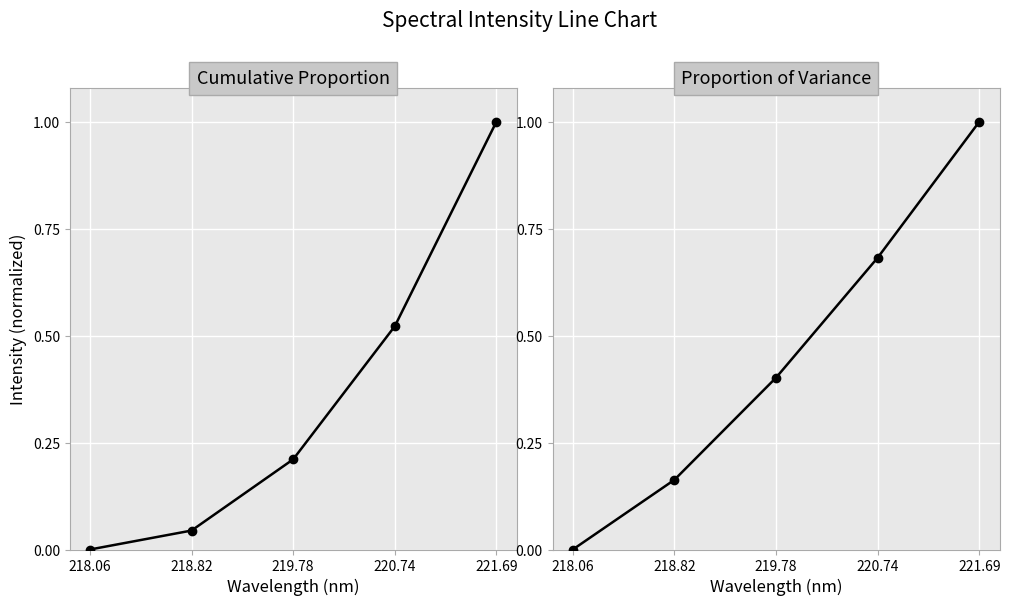

What is the difference between the highest and lowest values at 219.78?

0.2